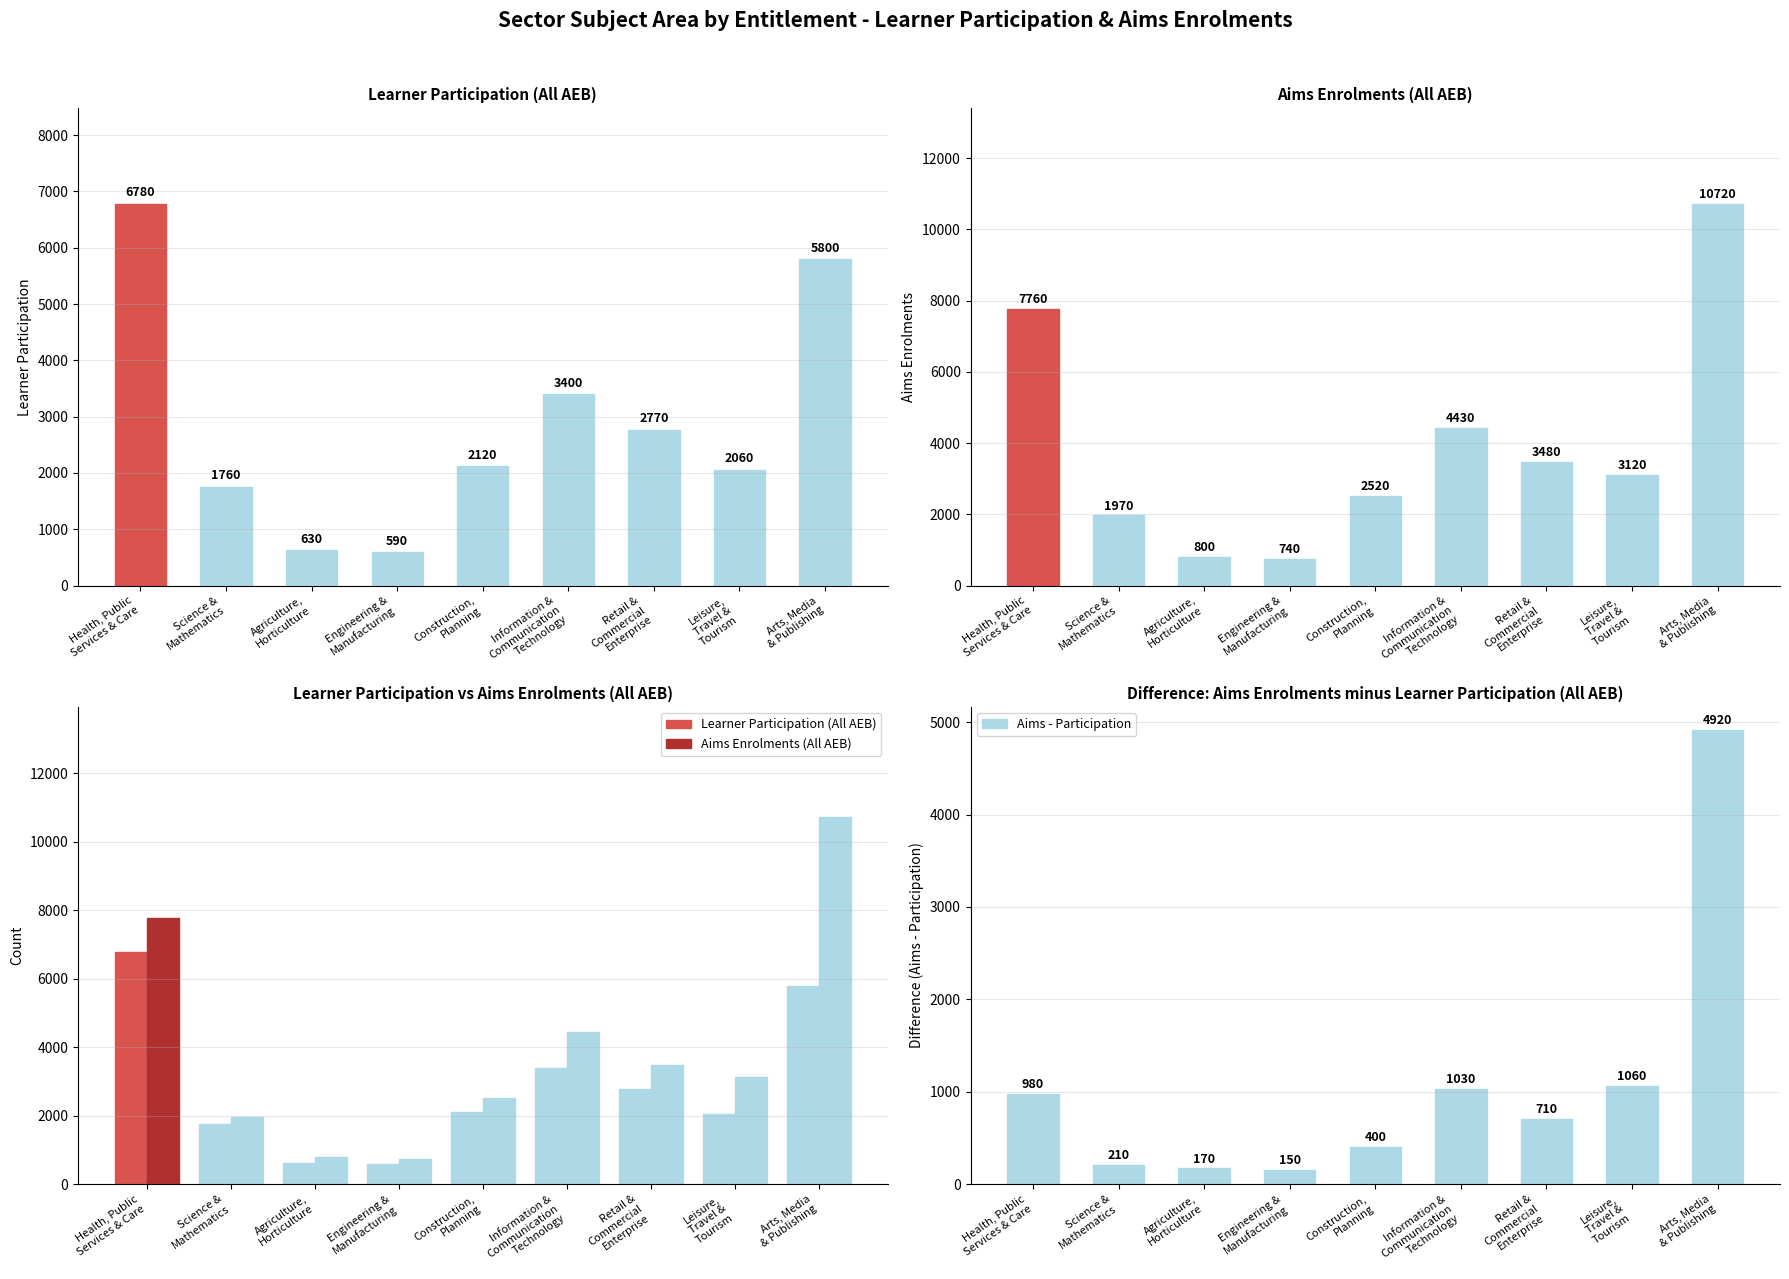

At which label does Aims Enrolments (All AEB) reach its minimum?

Engineering &
Manufacturing